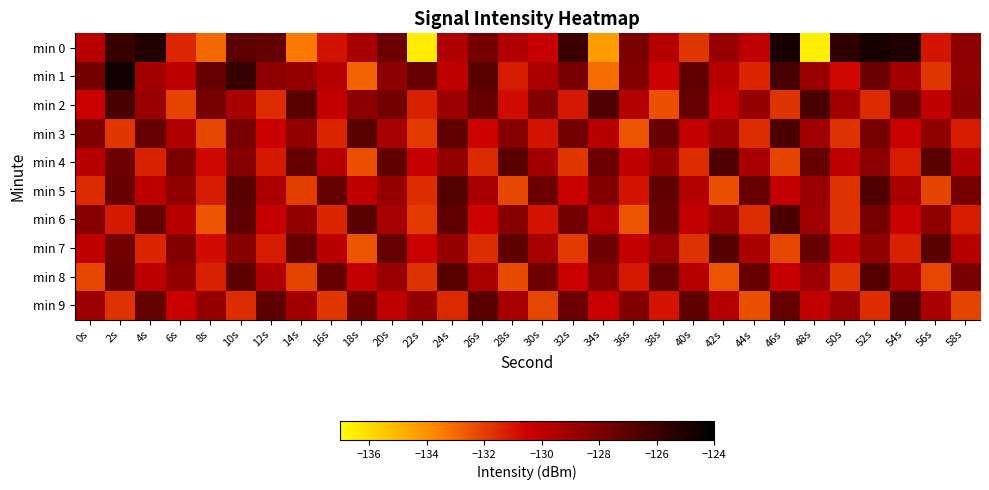

Reading left to right, list all the values displayed in this chart.

min 0: 0s=-129.9	2s=-125.8	4s=-125.2	6s=-131.4	8s=-133.0	10s=-127.0	12s=-127.2	14s=-133.4	16s=-130.9	18s=-129.4	20s=-127.5	22s=-136.5	24s=-129.6	26s=-127.8	28s=-129.7	30s=-130.3	32s=-125.9	34s=-134.3	36s=-127.9	38s=-129.8	40s=-131.8	42s=-128.8	44s=-130.1	46s=-124.8	48s=-136.5	50s=-125.5	52s=-124.7	54s=-125.1	56s=-131.0	58s=-128.5
min 1: 0s=-127.7	2s=-124.6	4s=-129.2	6s=-129.9	8s=-127.2	10s=-125.8	12s=-128.5	14s=-128.8	16s=-129.8	18s=-132.9	20s=-128.5	22s=-127.3	24s=-130.1	26s=-126.8	28s=-131.2	30s=-129.5	32s=-127.9	34s=-133.1	36s=-128.2	38s=-130.5	40s=-127.1	42s=-129.8	44s=-131.4	46s=-126.3	48s=-128.9	50s=-130.7	52s=-127.5	54s=-129.2	56s=-131.8	58s=-128.6
min 2: 0s=-130.5	2s=-126.3	4s=-128.9	6s=-132.1	8s=-127.8	10s=-129.4	12s=-131.6	14s=-126.9	16s=-130.2	18s=-128.5	20s=-127.7	22s=-131.3	24s=-129.0	26s=-127.4	28s=-130.8	30s=-128.2	32s=-131.1	34s=-126.6	36s=-129.7	38s=-132.4	40s=-127.2	42s=-130.3	44s=-128.8	46s=-131.7	48s=-126.4	50s=-129.1	52s=-131.5	54s=-127.6	56s=-130.1	58s=-128.4
min 3: 0s=-128.1	2s=-131.8	4s=-127.3	6s=-129.6	8s=-132.2	10s=-127.9	12s=-130.5	14s=-128.7	16s=-131.4	18s=-126.8	20s=-129.3	22s=-131.9	24s=-127.1	26s=-130.6	28s=-128.4	30s=-131.0	32s=-127.7	34s=-129.8	36s=-132.5	38s=-127.4	40s=-130.2	42s=-128.9	44s=-131.6	46s=-126.5	48s=-129.1	50s=-131.7	52s=-127.8	54s=-130.4	56s=-128.6	58s=-131.2
min 4: 0s=-129.9	2s=-127.6	4s=-131.3	6s=-128.0	8s=-130.7	10s=-128.3	12s=-131.1	14s=-127.2	16s=-129.8	18s=-132.4	20s=-127.1	22s=-130.3	24s=-128.7	26s=-131.5	28s=-126.9	30s=-129.2	32s=-131.8	34s=-127.5	36s=-130.1	38s=-128.8	40s=-131.6	42s=-126.6	44s=-129.4	46s=-132.1	48s=-127.3	50s=-130.0	52s=-128.5	54s=-131.2	56s=-126.8	58s=-129.7
min 5: 0s=-131.5	2s=-127.4	4s=-130.0	6s=-128.6	8s=-131.2	10s=-126.9	12s=-129.5	14s=-132.0	16s=-127.2	18s=-130.1	20s=-128.8	22s=-131.6	24s=-126.7	26s=-129.3	28s=-132.2	30s=-127.5	32s=-130.4	34s=-128.2	36s=-131.0	38s=-127.1	40s=-129.7	42s=-132.4	44s=-127.3	46s=-130.2	48s=-128.9	50s=-131.7	52s=-126.6	54s=-129.4	56s=-132.1	58s=-127.8
min 6: 0s=-128.3	2s=-131.1	4s=-127.2	6s=-129.9	8s=-132.5	10s=-127.1	12s=-130.3	14s=-128.7	16s=-131.4	18s=-126.8	20s=-129.3	22s=-131.9	24s=-127.1	26s=-130.6	28s=-128.4	30s=-131.0	32s=-127.7	34s=-129.8	36s=-132.5	38s=-127.4	40s=-130.2	42s=-128.9	44s=-131.6	46s=-126.5	48s=-129.1	50s=-131.7	52s=-127.8	54s=-130.4	56s=-128.6	58s=-131.2
min 7: 0s=-130.1	2s=-127.7	4s=-131.4	6s=-128.2	8s=-130.8	10s=-128.4	12s=-131.2	14s=-127.3	16s=-129.9	18s=-132.5	20s=-127.2	22s=-130.4	24s=-128.8	26s=-131.6	28s=-127.0	30s=-129.3	32s=-131.9	34s=-127.6	36s=-130.2	38s=-128.9	40s=-131.7	42s=-126.7	44s=-129.5	46s=-132.2	48s=-127.4	50s=-130.1	52s=-128.6	54s=-131.3	56s=-126.9	58s=-129.8
min 8: 0s=-132.2	2s=-127.5	4s=-130.0	6s=-128.7	8s=-131.3	10s=-127.0	12s=-129.6	14s=-132.1	16s=-127.3	18s=-130.2	20s=-128.9	22s=-131.7	24s=-126.8	26s=-129.4	28s=-132.3	30s=-127.6	32s=-130.5	34s=-128.3	36s=-131.1	38s=-127.2	40s=-129.8	42s=-132.5	44s=-127.4	46s=-130.3	48s=-129.0	50s=-131.8	52s=-126.7	54s=-129.5	56s=-132.2	58s=-127.9
min 9: 0s=-129.0	2s=-131.7	4s=-127.2	6s=-130.4	8s=-128.8	10s=-131.6	12s=-127.0	14s=-129.2	16s=-131.8	18s=-127.6	20s=-130.1	22s=-128.7	24s=-131.5	26s=-126.9	28s=-129.3	30s=-132.2	32s=-127.5	34s=-130.4	36s=-128.2	38s=-131.0	40s=-127.1	42s=-129.7	44s=-132.4	46s=-127.3	48s=-130.2	50s=-128.9	52s=-131.6	54s=-126.6	56s=-129.4	58s=-132.1